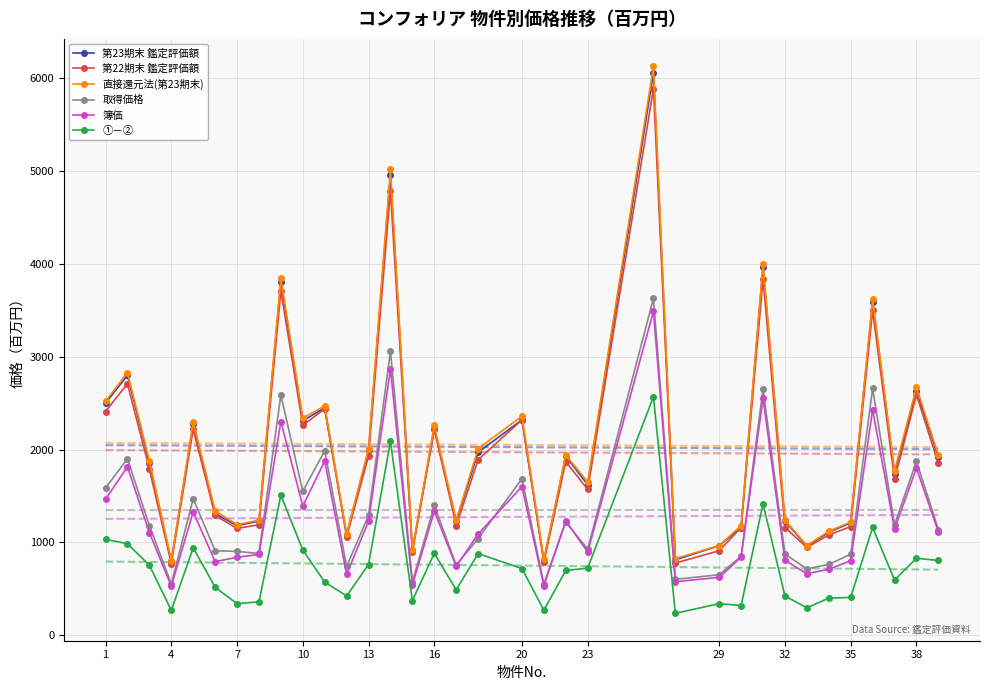

What is the value of the 第22期末 鑑定評価額 point at the 11th from the left?

2440